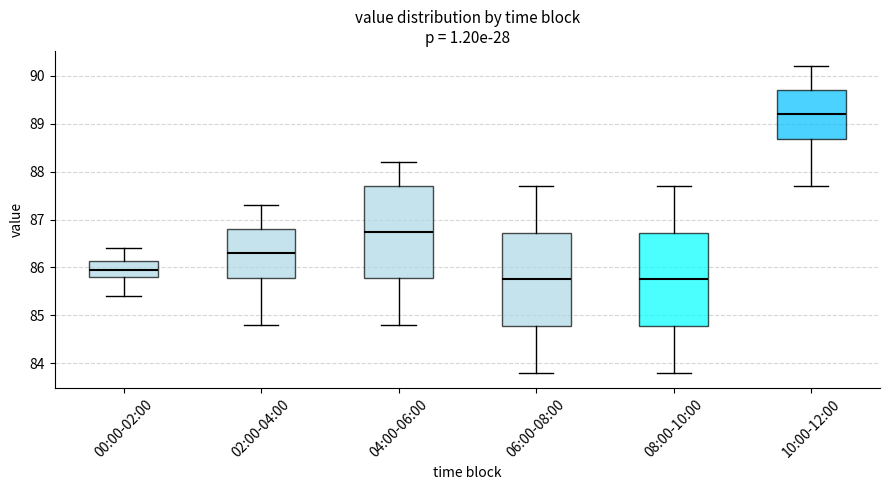

Reading left to right, read every box against the y-axis: the position of its median line, the range the box covers, and the ends of its whiskers. The values are not printed on the chart, so give them approximately, as read against the axis.

00:00-02:00: median 86.0, box 85.8 to 86.1, whiskers 85.4 to 86.4
02:00-04:00: median 86.3, box 85.8 to 86.8, whiskers 84.8 to 87.3
04:00-06:00: median 86.8, box 85.8 to 87.7, whiskers 84.8 to 88.2
06:00-08:00: median 85.8, box 84.8 to 86.7, whiskers 83.8 to 87.7
08:00-10:00: median 85.8, box 84.8 to 86.7, whiskers 83.8 to 87.7
10:00-12:00: median 89.2, box 88.7 to 89.7, whiskers 87.7 to 90.2